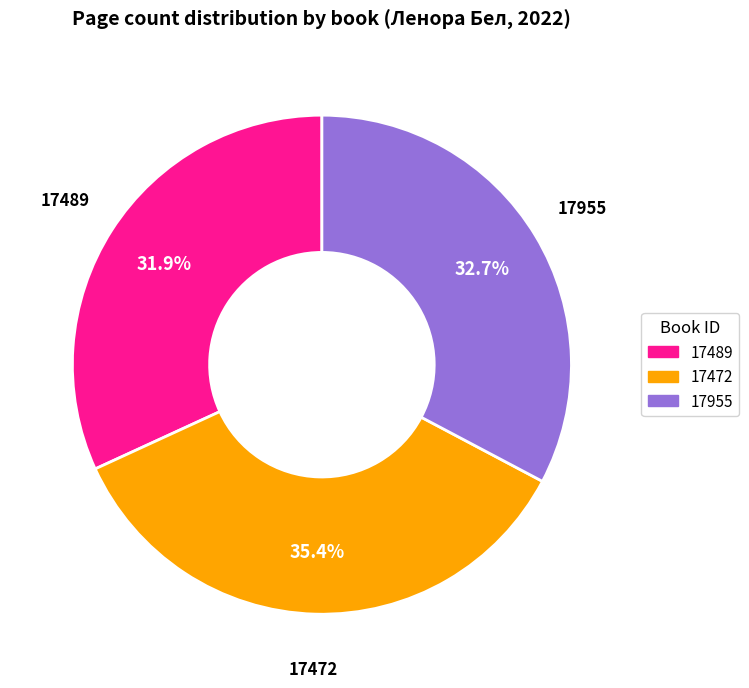

Is there any slice that represents more than half of the pie?

No